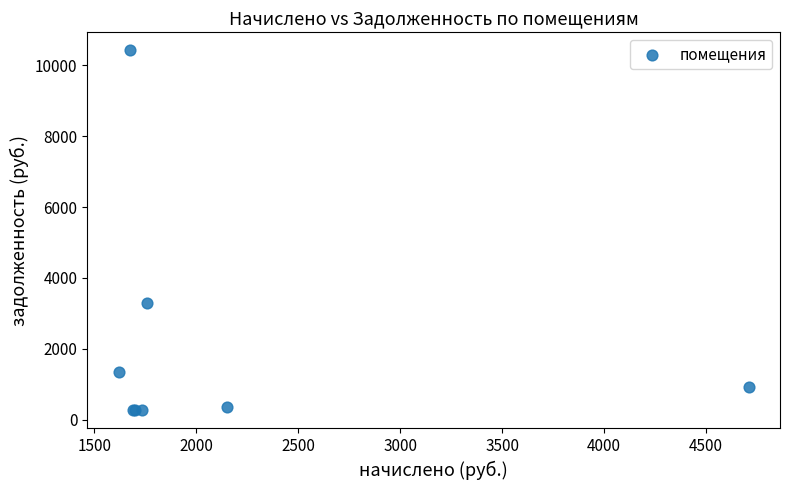

What Y value in the scatter plot is closest to 5341?

3303.6